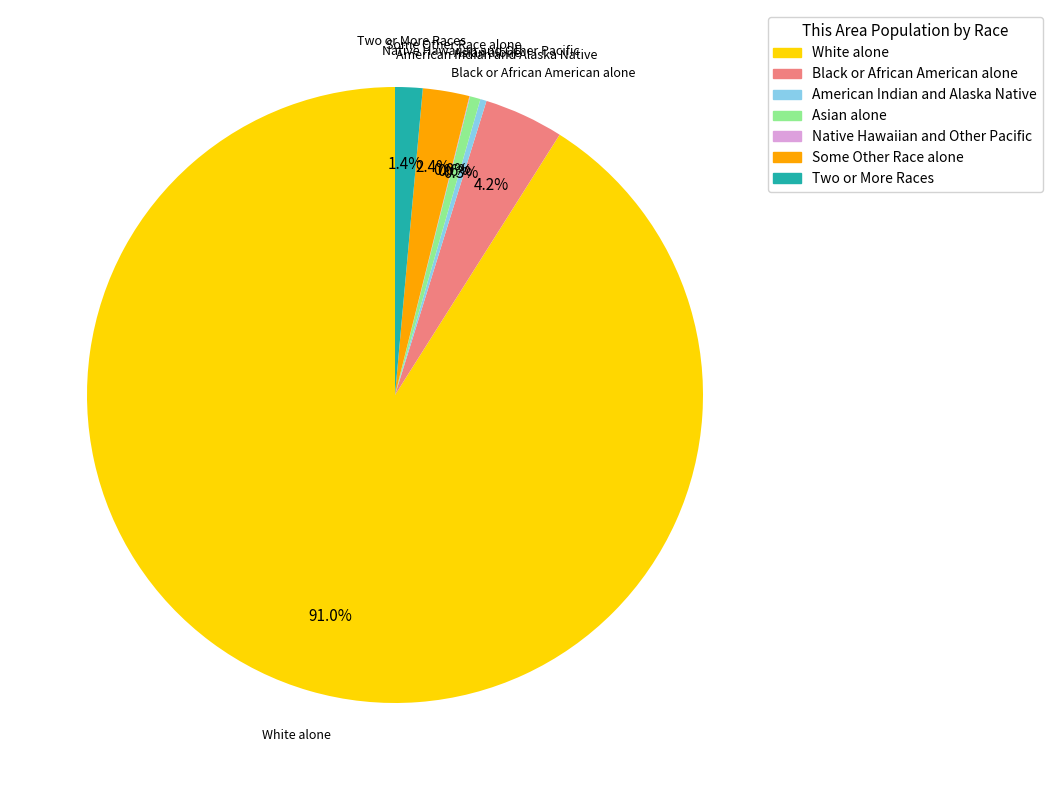

Which category accounts for the majority?

White alone